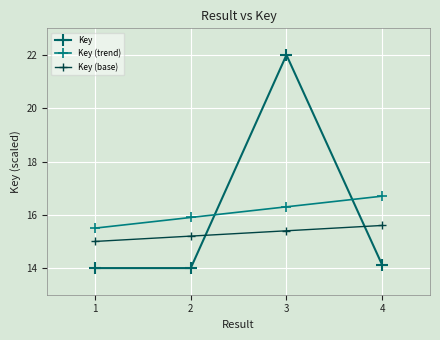

At how many categories does at least one series exceed 16?

2